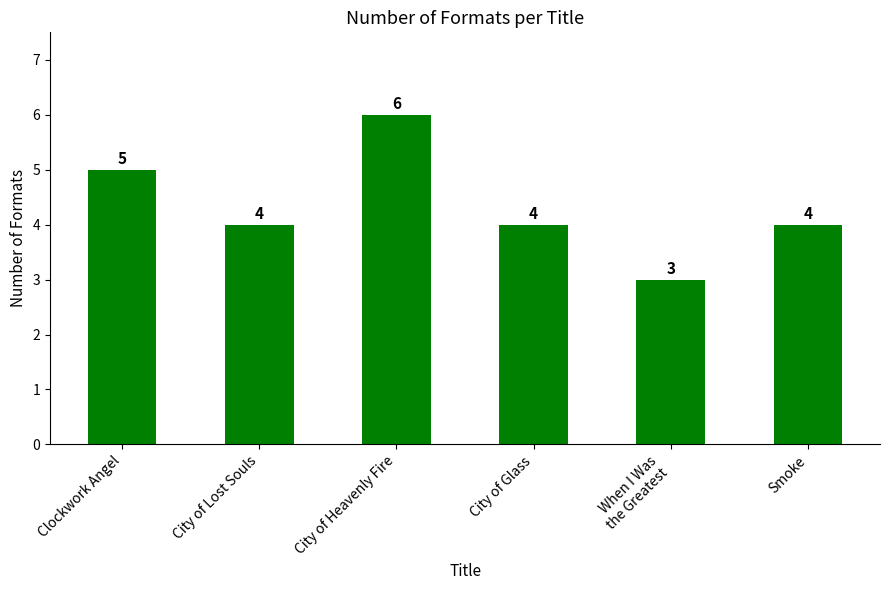

At which label does the data first exceed 4?

Clockwork Angel